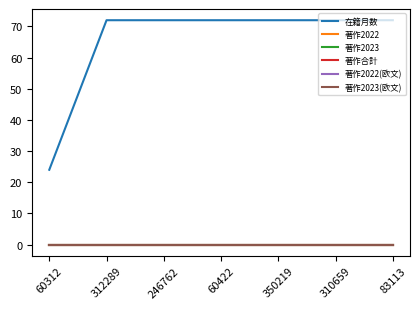

Does the chart have visible grid lines?

No